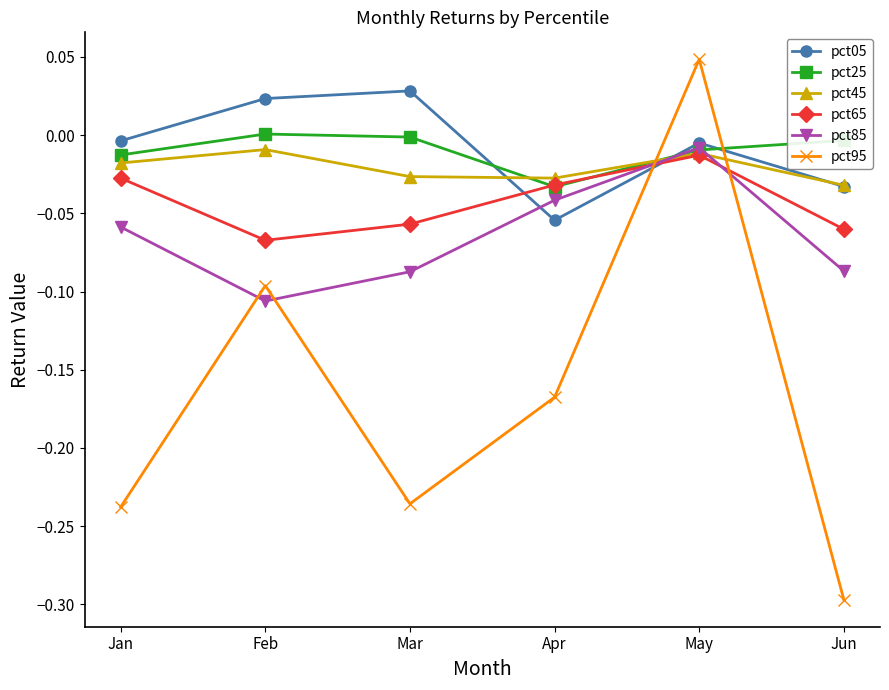

At which label does pct65 reach its peak?

May